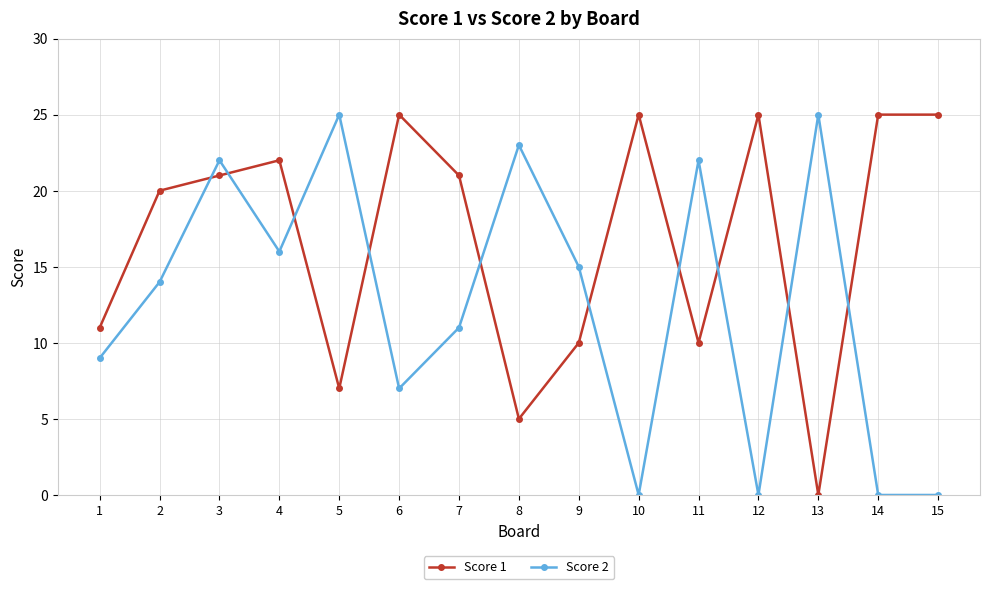

What is the value of the Score 1 point at the 2nd from the left?

20